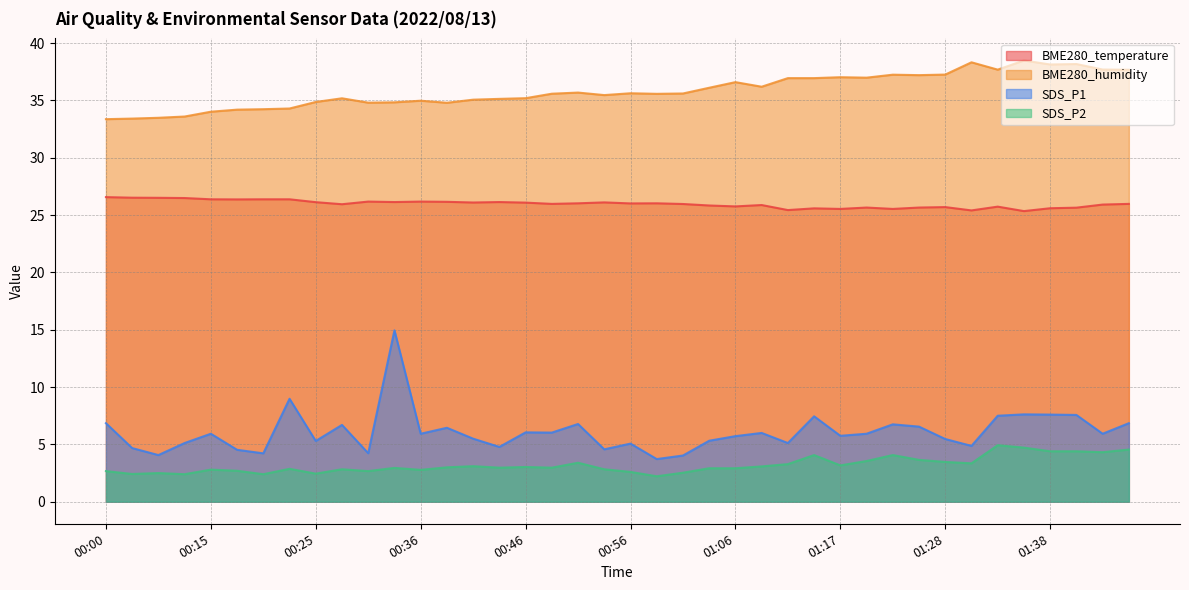

What is the label of the 26th point from the left?

01:09